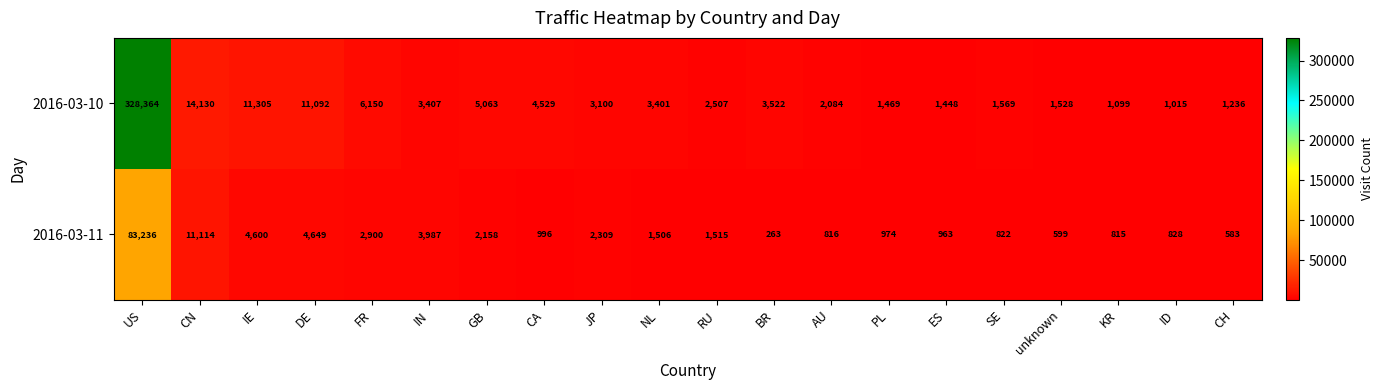

Which label corresponds to the smallest value in the chart?

BR